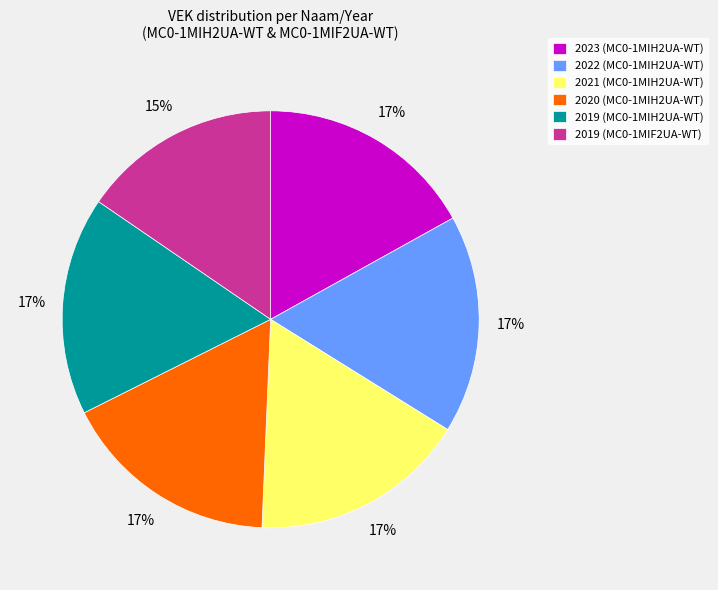

Combined, do 2019 (MC0-1MIF2UA-WT) and 2021 (MC0-1MIH2UA-WT) account for over 50%?

No